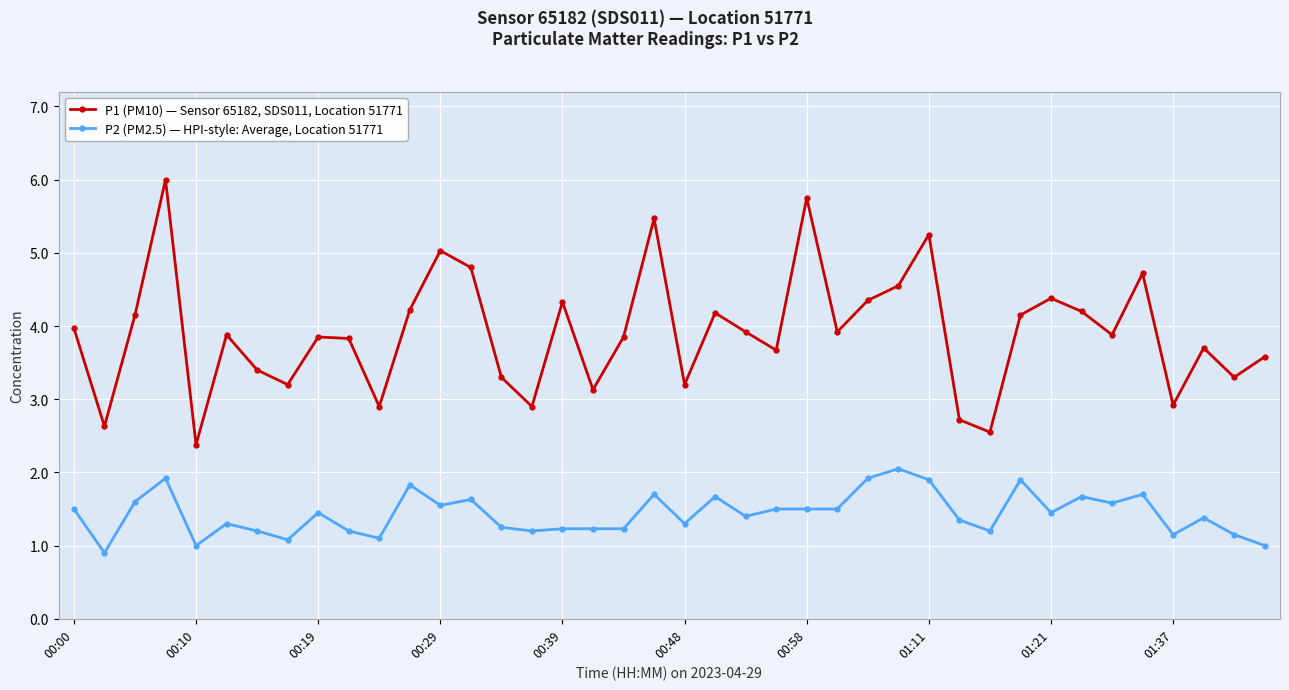

True or false: P2 (PM2.5) — HPI-style: Average, Location 51771 and P1 (PM10) — Sensor 65182, SDS011, Location 51771 intersect in this chart.

False